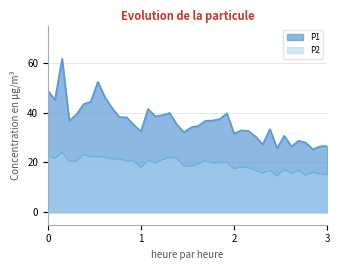

True or false: P2 has a value of 13.6 at 00:25.

False